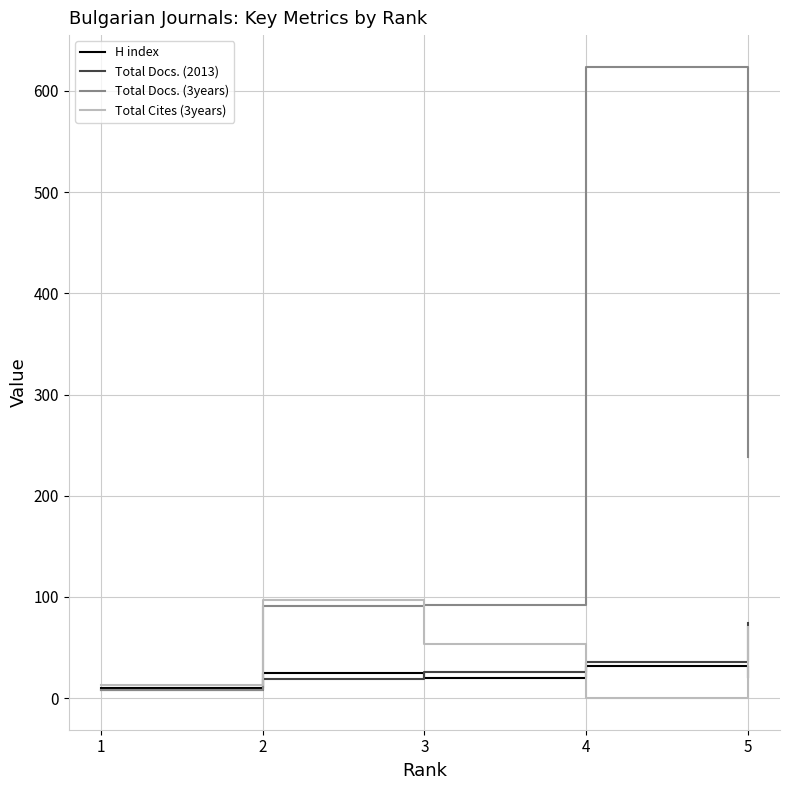

Which series has the largest range (max minus min)?

Total Docs. (3years)